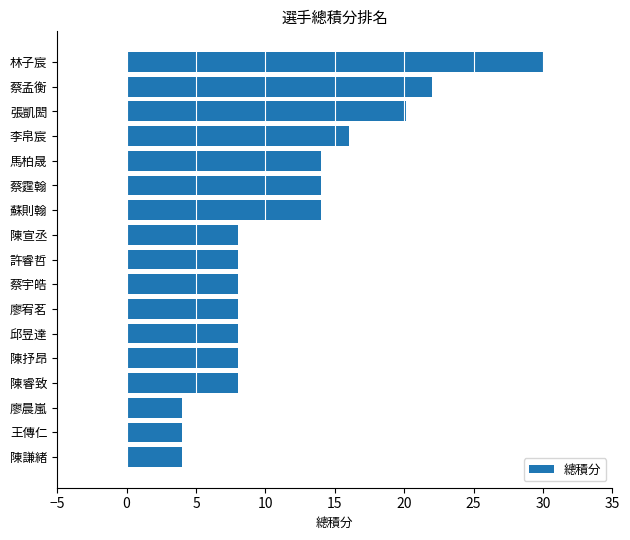

What is the change in value from 蘇則翰 to 王傳仁?

-10.0